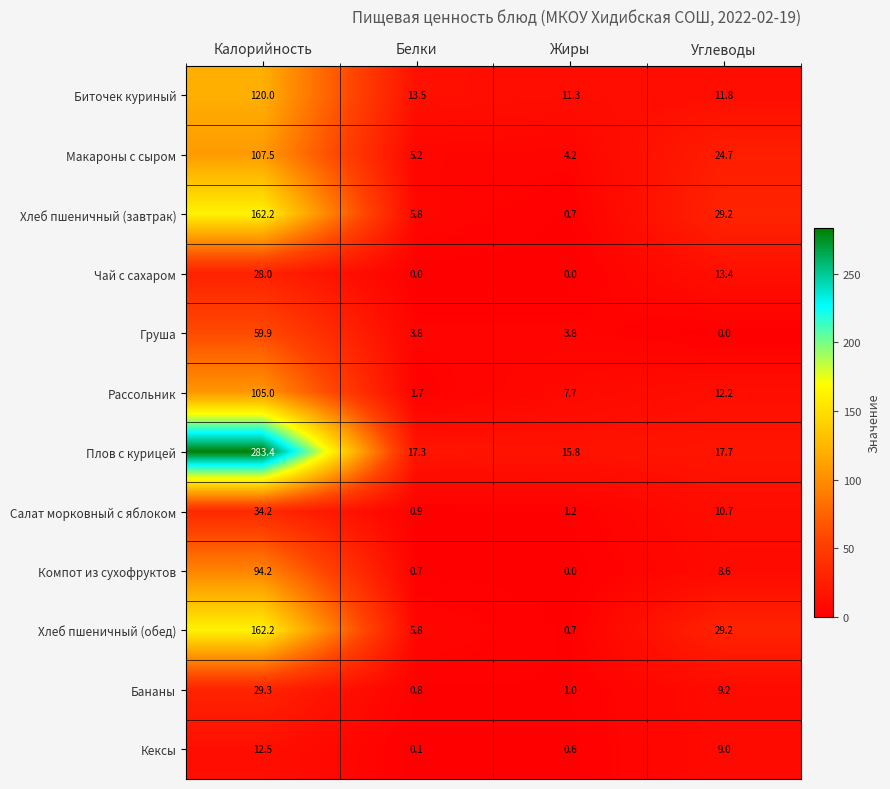

What is the maximum value shown in the chart?

283.4